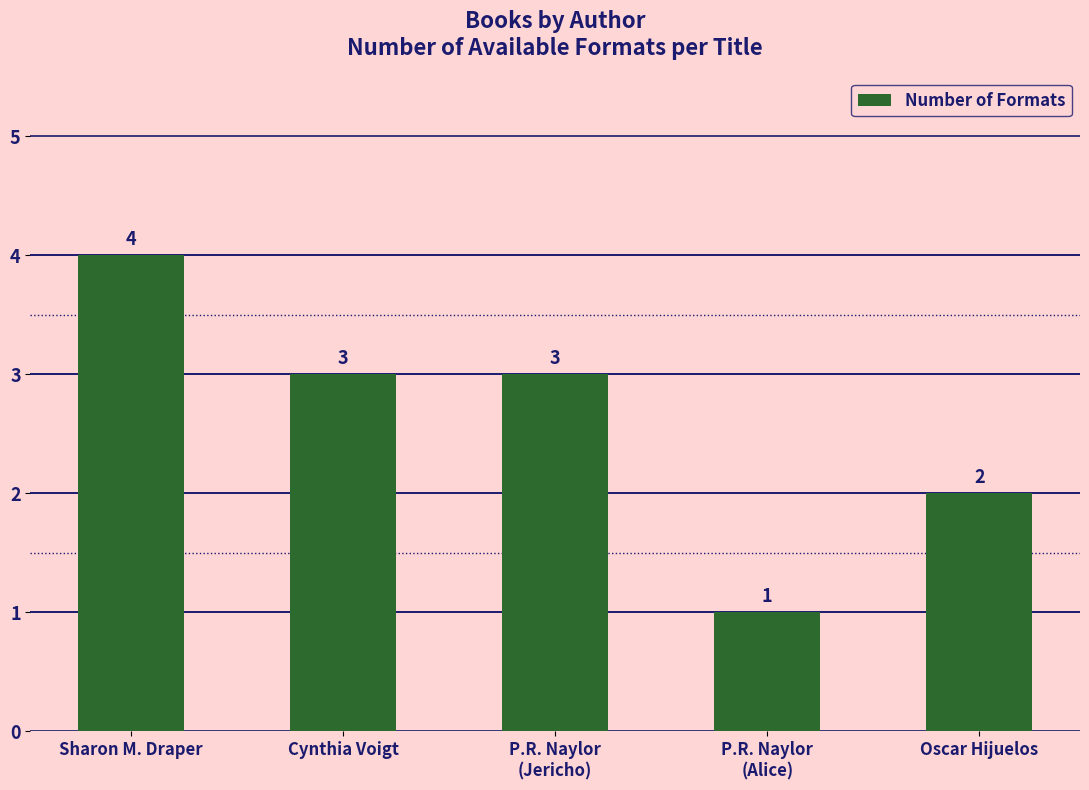

What is the greatest value displayed?

4